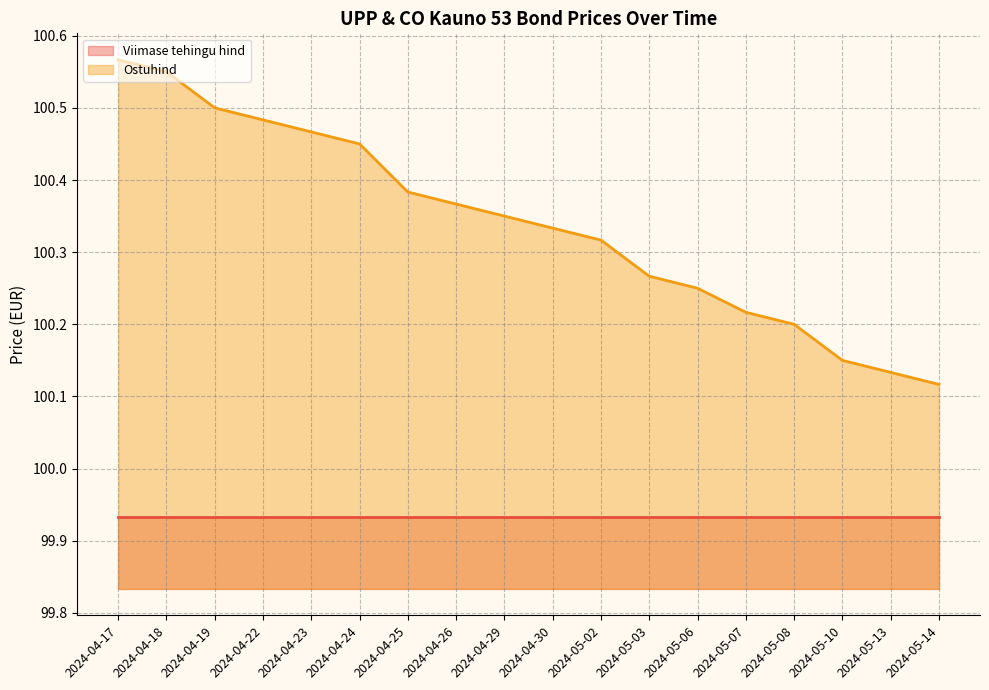

What is the highest value of the Viimase tehingu hind (line) series?

99.9